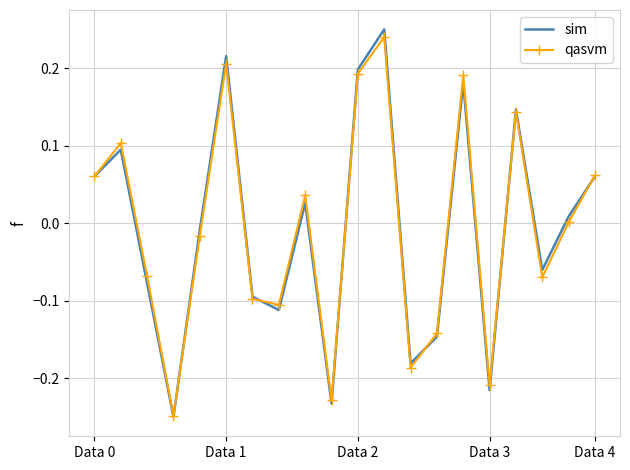

Which series has the widest spread of values?

sim